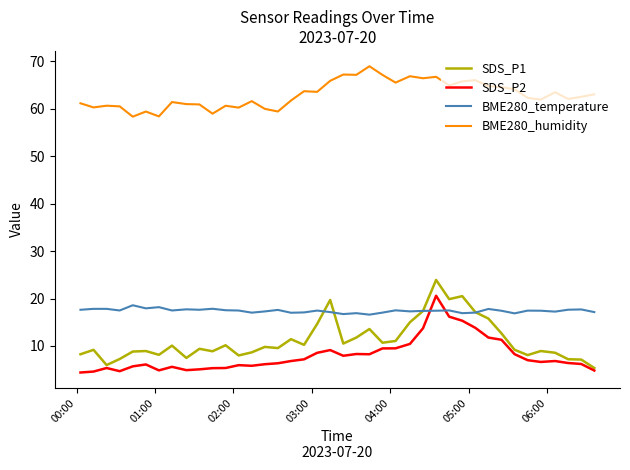

Rank the series by their maximum value, from lowest to highest.

BME280_temperature, SDS_P2, SDS_P1, BME280_humidity